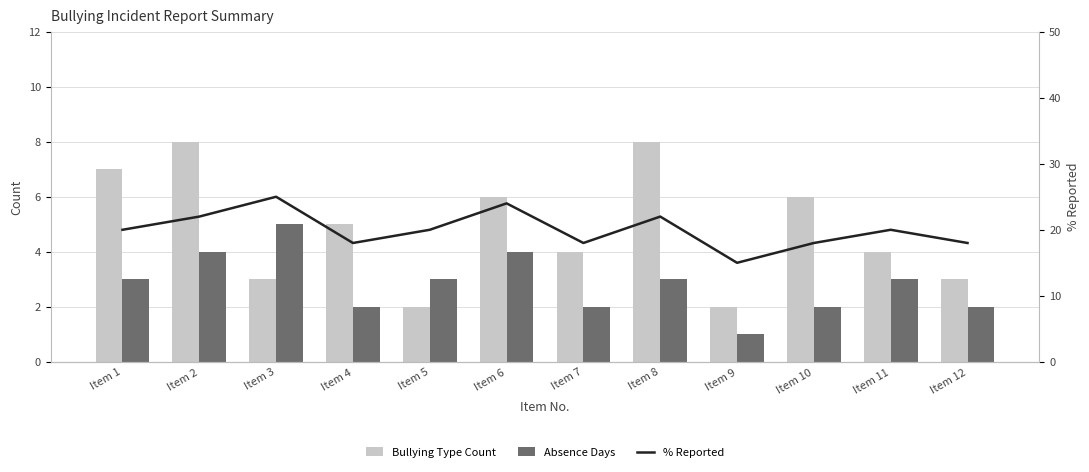

What is the smallest value displayed?

1